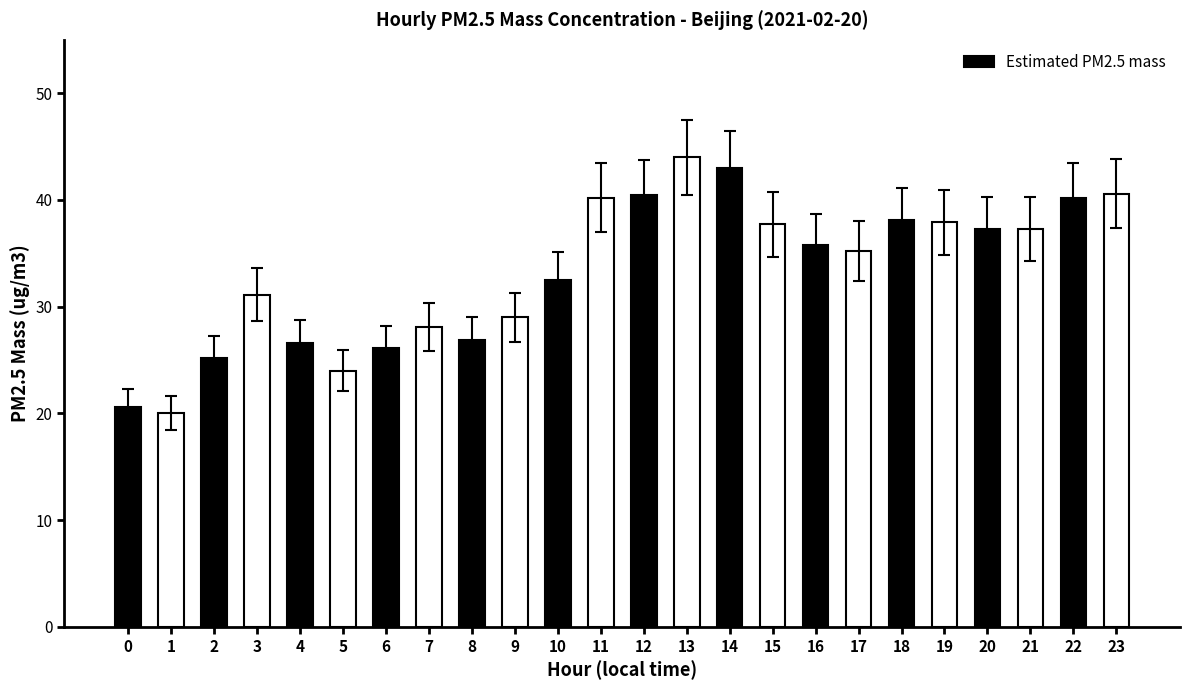

Where is the data nearest to the value 29?

3